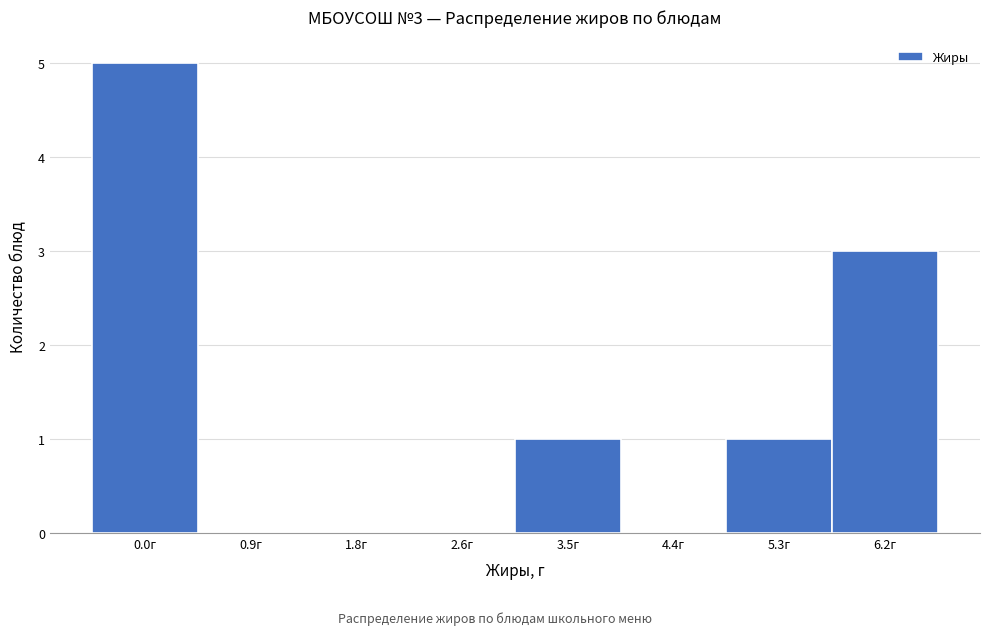

Reading right to left, list all the values displayed in this chart.

6.2г=3	5.3г=1	4.4г=0	3.5г=1	2.6г=0	1.8г=0	0.9г=0	0.0г=5